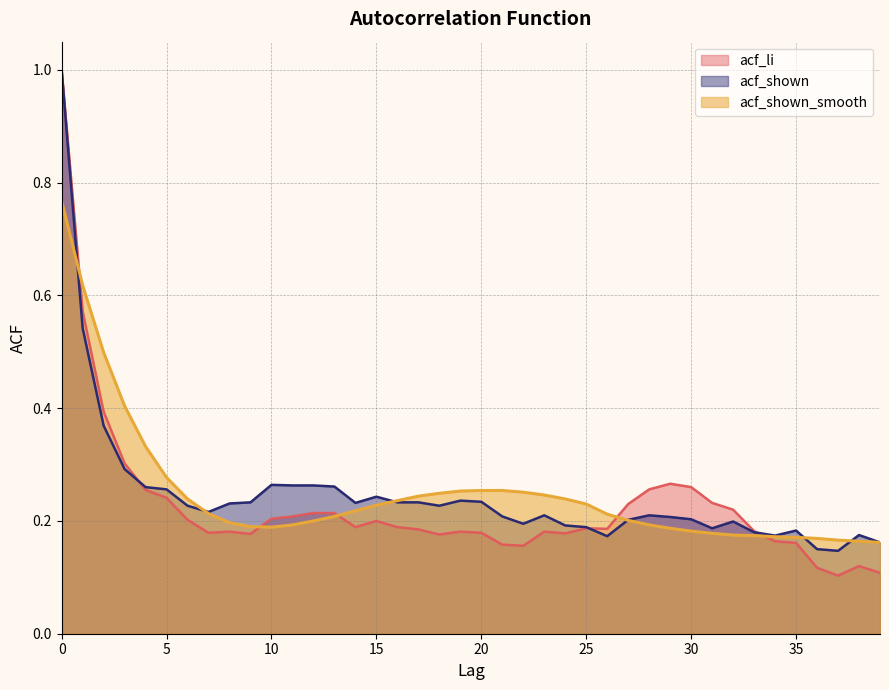

What is the value of the acf_li point at the 6th from the left?

0.2